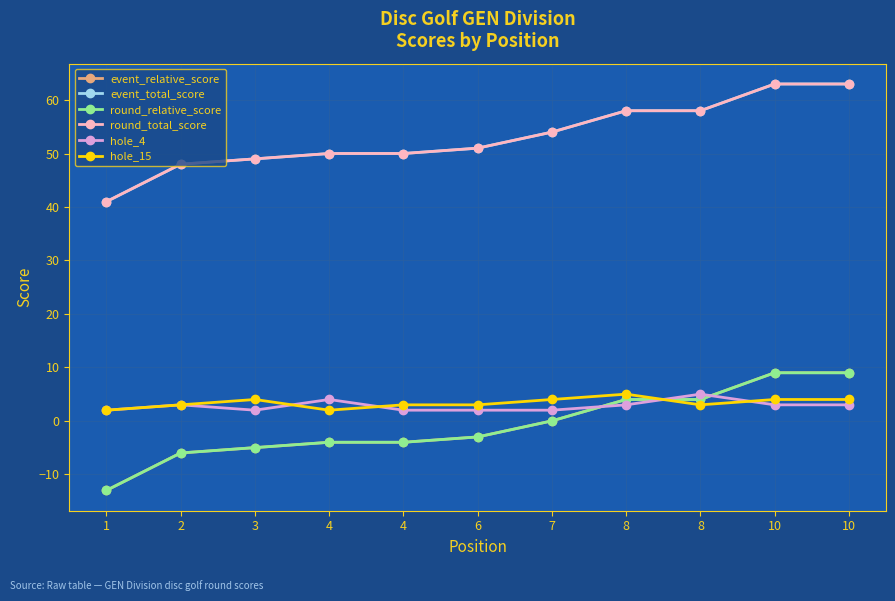

Does the chart display data point markers on the line(s)?

Yes